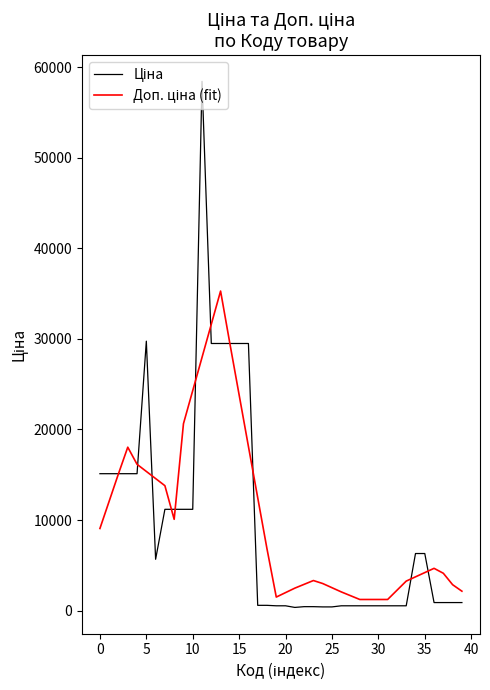

Count the number of categories in the chart.

40